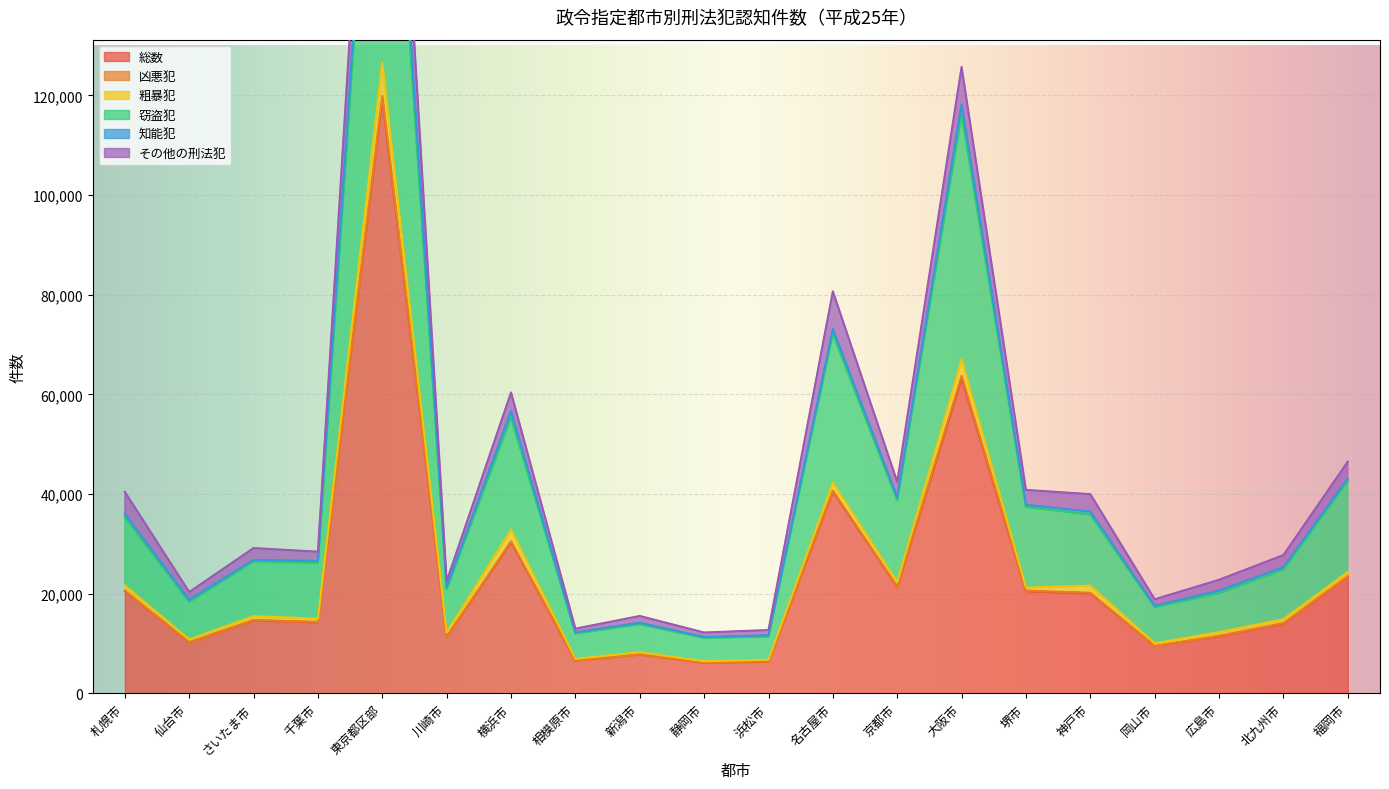

Which category has the highest value in the 粗暴犯 series?

東京都区部